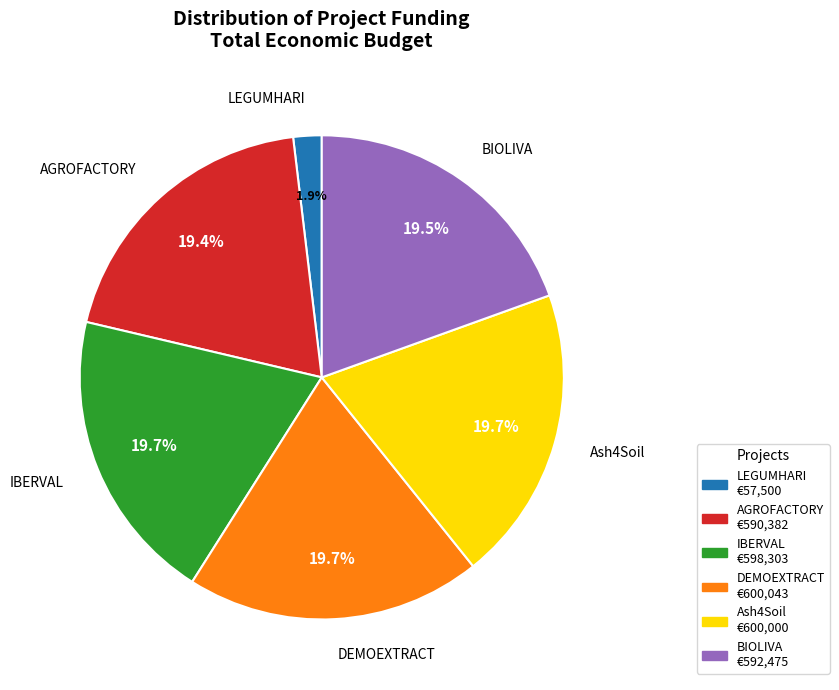

Is the sum of IBERVAL and LEGUMHARI greater than half?

No